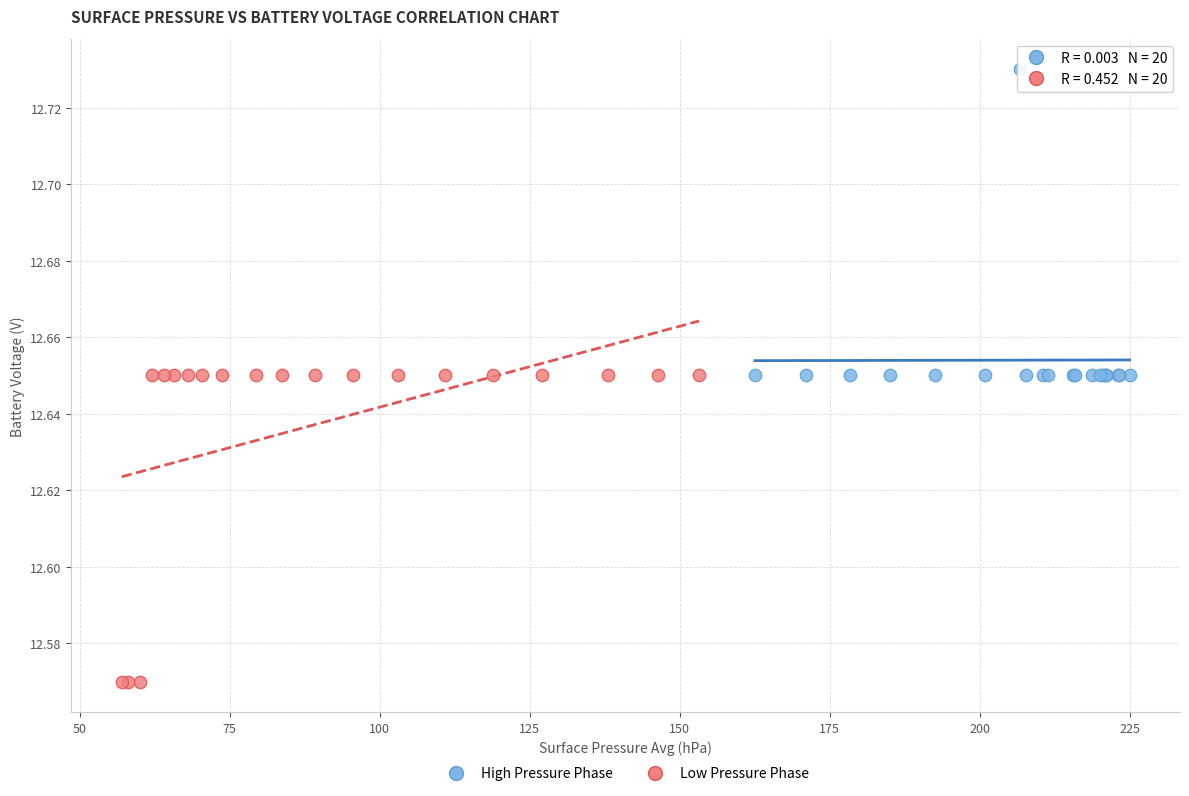

Which series reaches the maximum Y coordinate?

High Pressure Phase